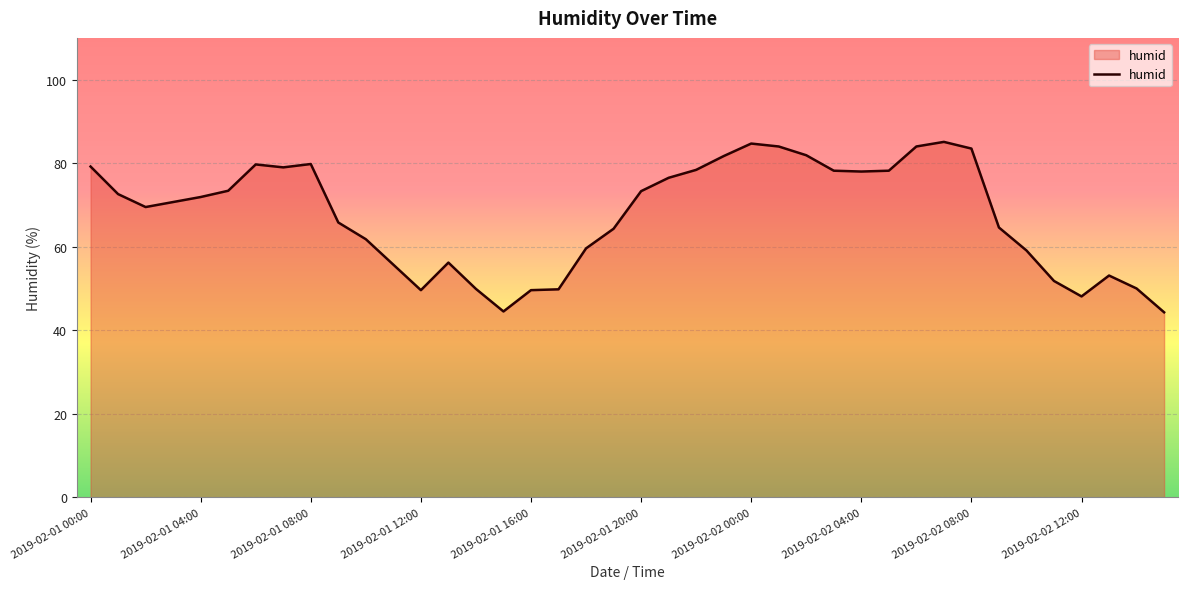

What is the difference between the maximum and minimum values?

40.8